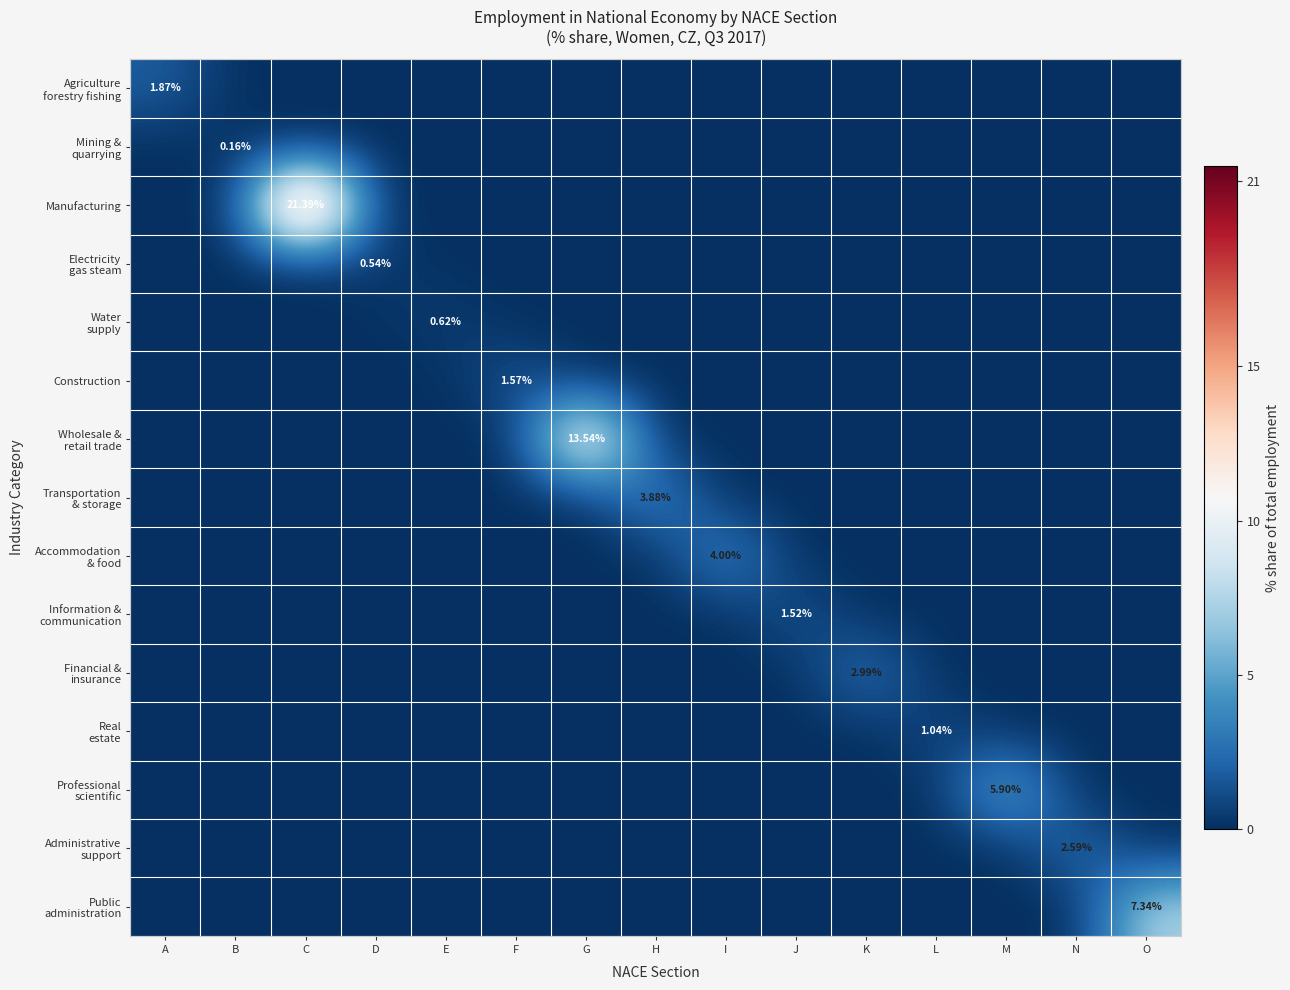

Between A and H, which is larger?

A